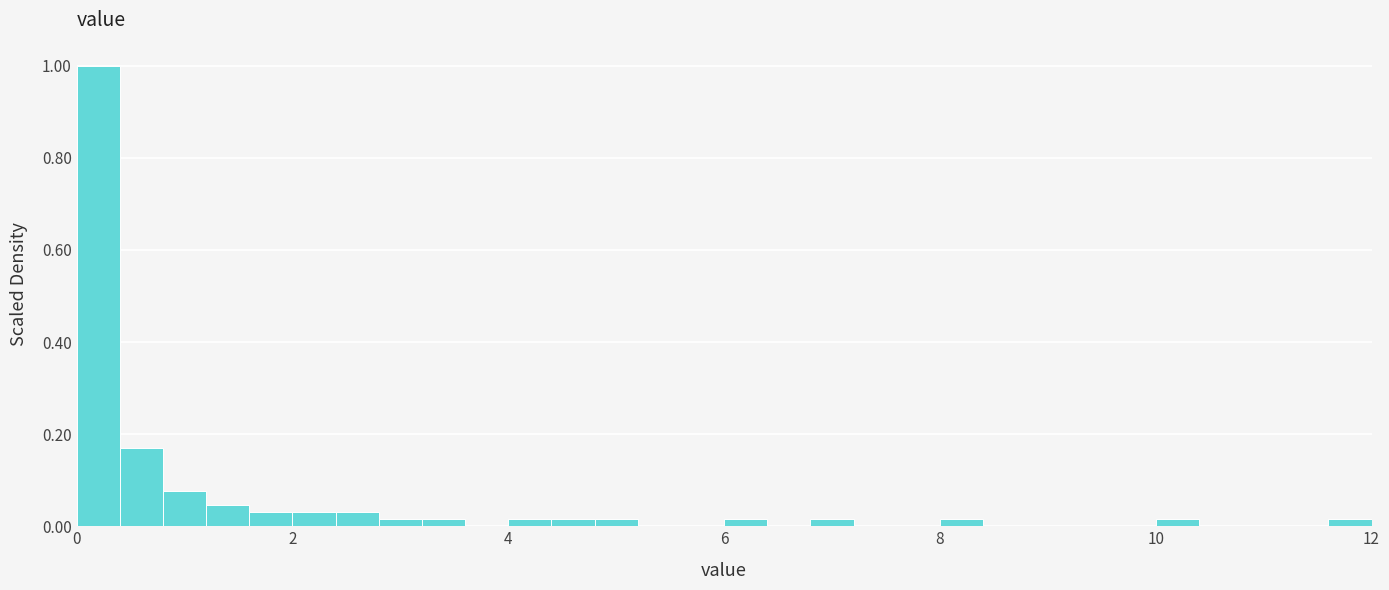

Read against the x-axis, roughly where is the centre of the tallest bar?

0.2